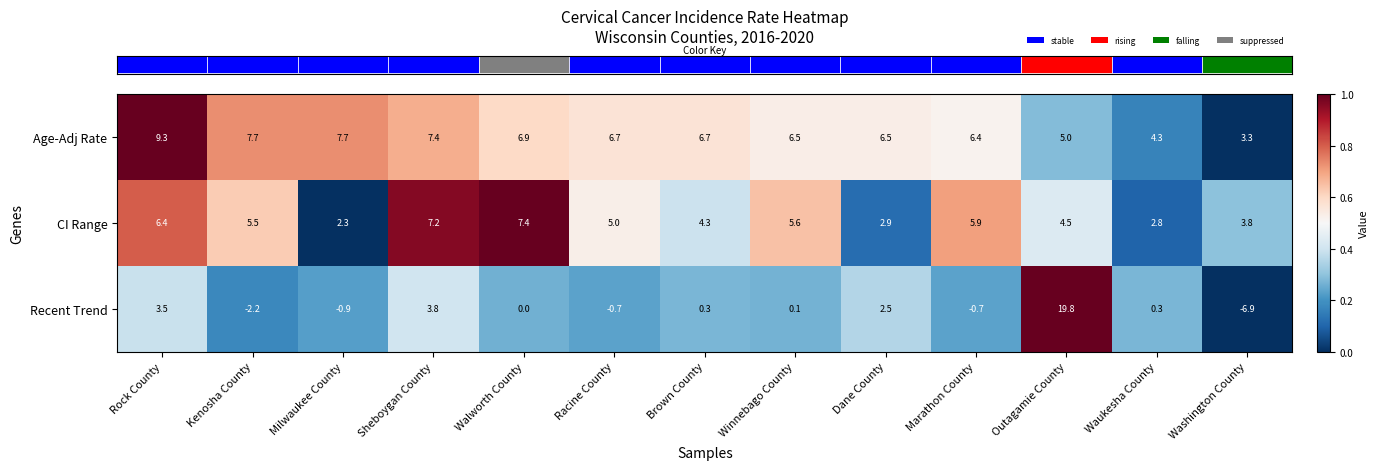

Which series has the widest spread of values?

Recent Trend